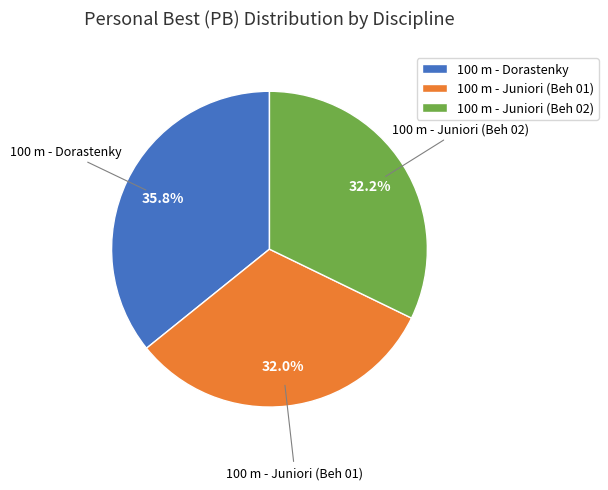

Which has a higher value, 100 m - Dorastenky or 100 m - Juniori (Beh 02)?

100 m - Dorastenky